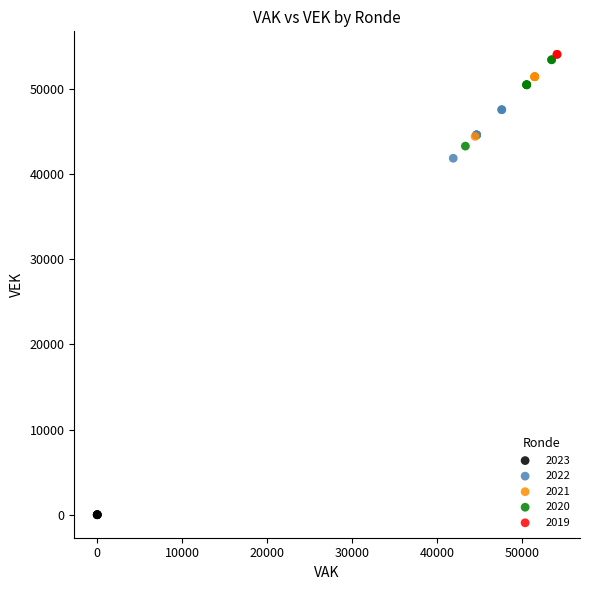

What are all the series names shown in the legend?

2023, 2022, 2021, 2020, 2019